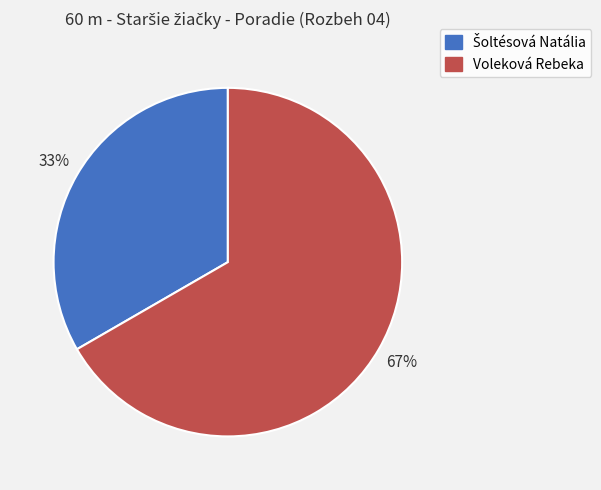

What is the largest slice in the pie chart?

Voleková Rebeka